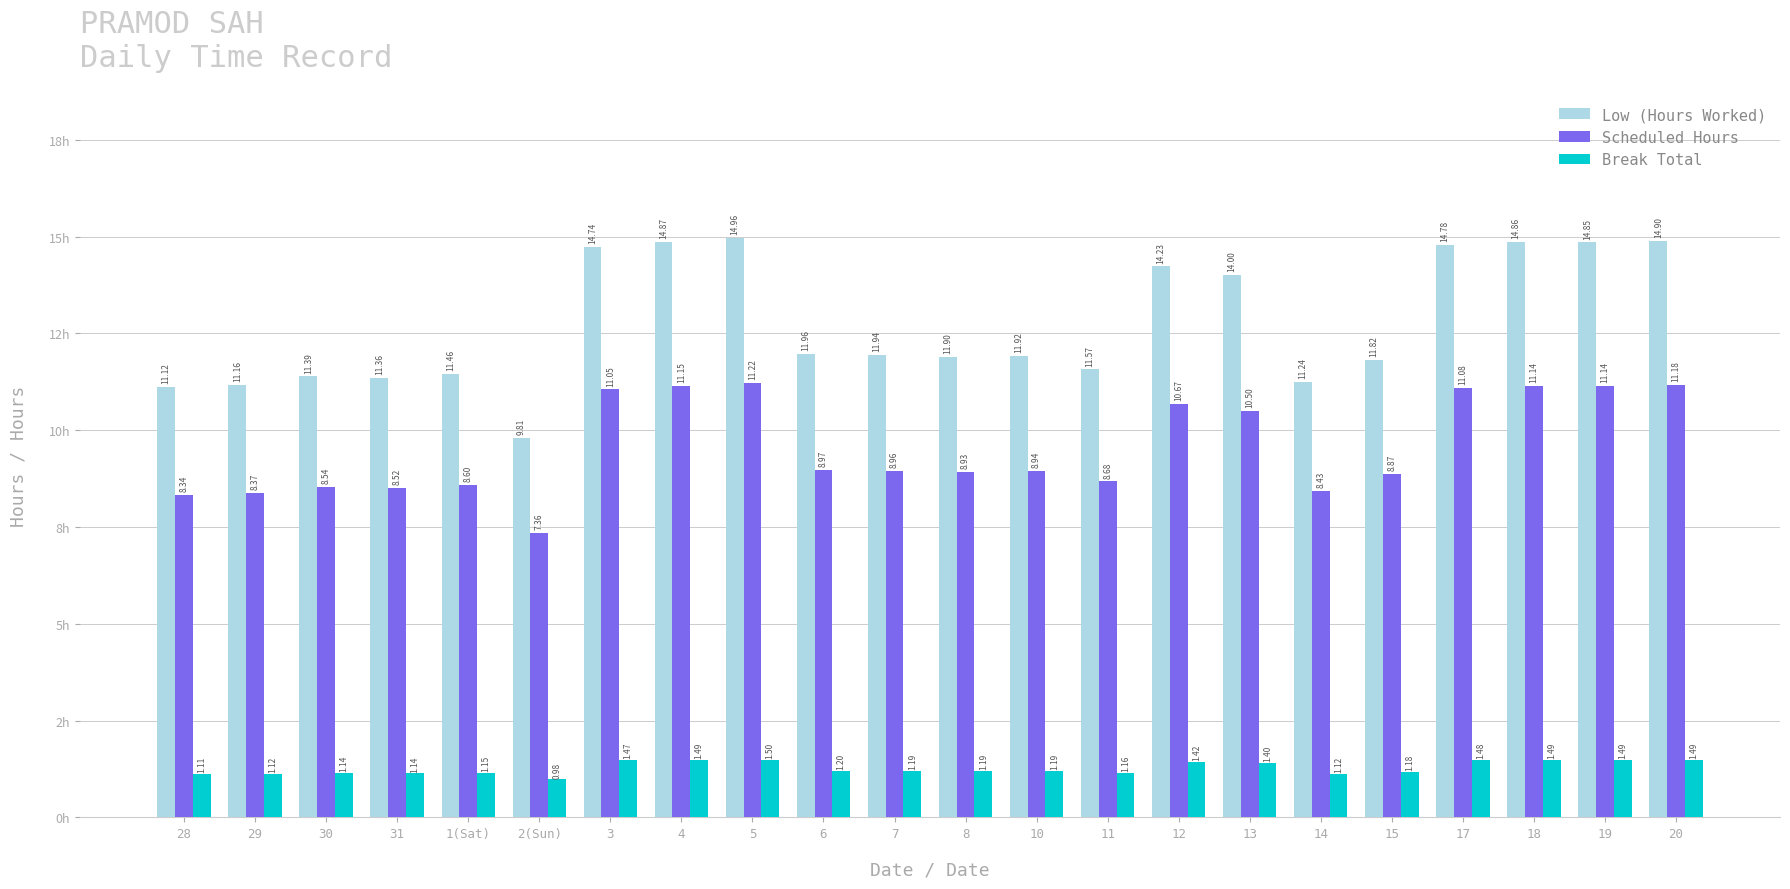

Does the chart contain stacked bars?

No